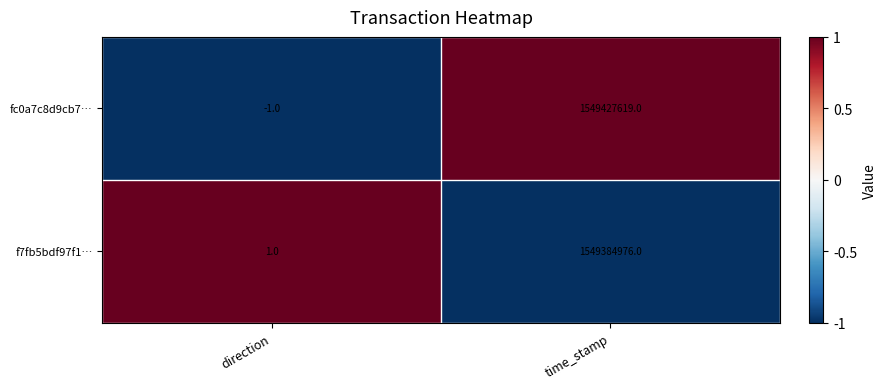

Is it true that fc0a7c8d9cb7… equals -1 at direction?

True